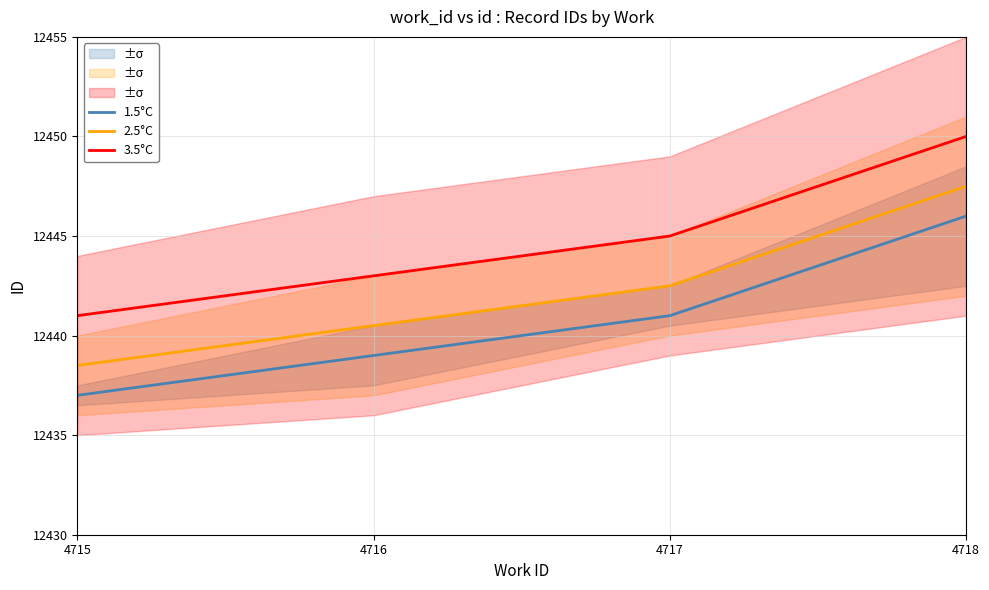

True or false: 1.5°C and 3.5°C cross at least once.

False